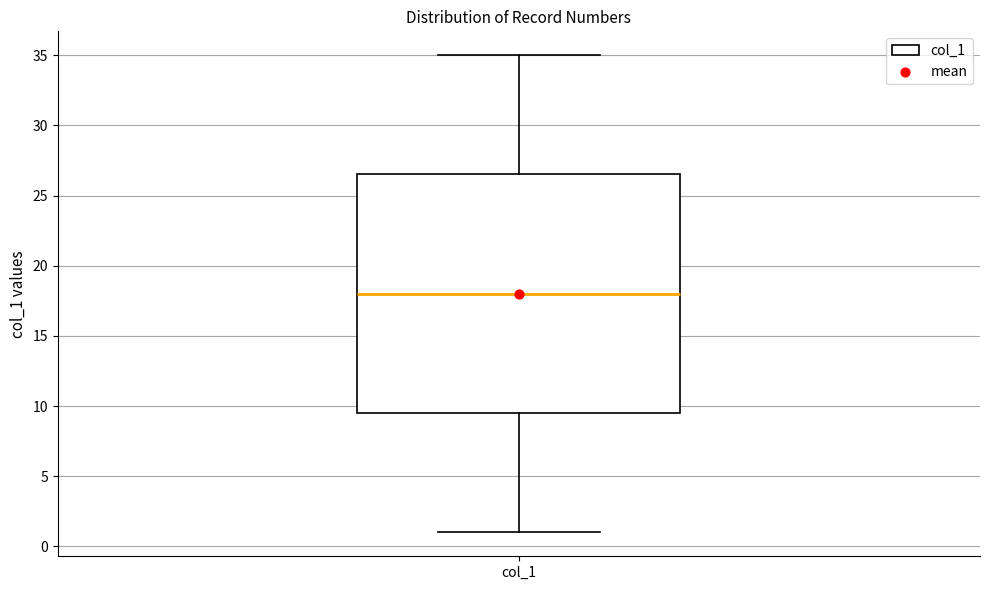

Read this box plot against the y-axis: the position of the median line, the range covered by the box, and the ends of both whiskers. The values are not printed on the chart, so give them approximately, as read against the axis.

median 18.0, box 9.5 to 26.5, whiskers 1.0 to 35.0